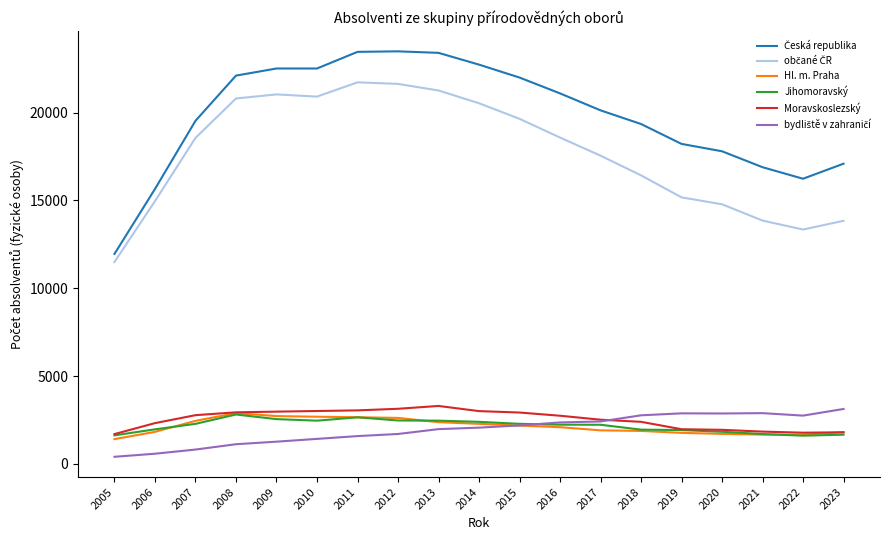

The Hl. m. Praha series shows 2616 at 2012. True or false?

True